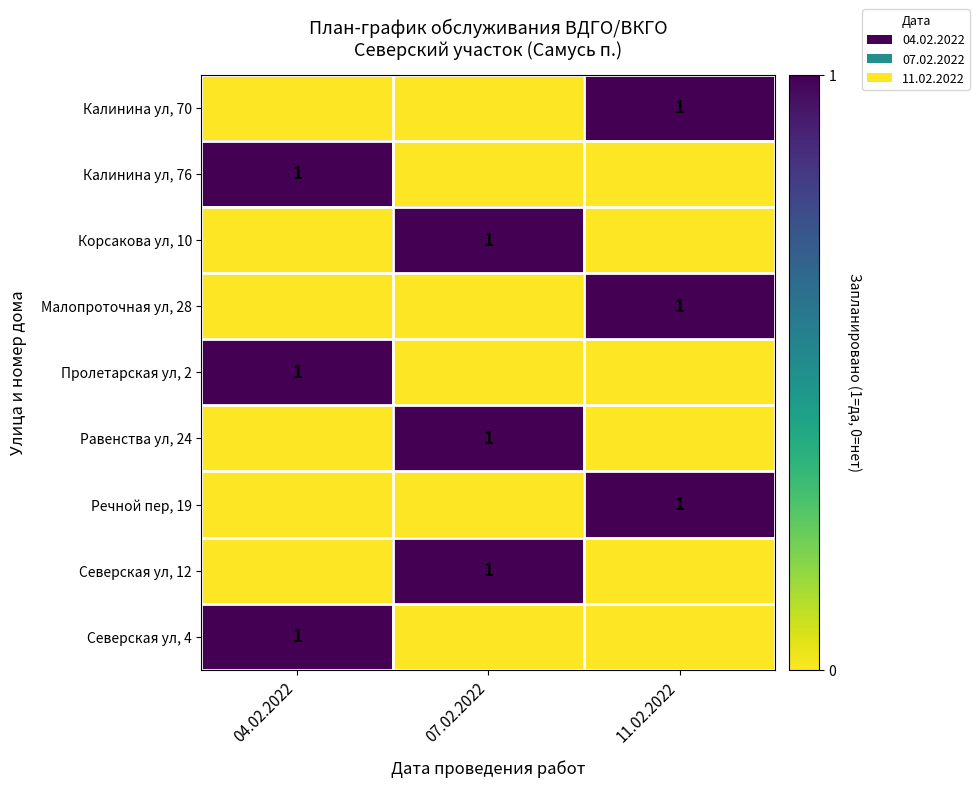

True or false: Речной пер, 19 has a value of 1 at 11.02.2022.

True